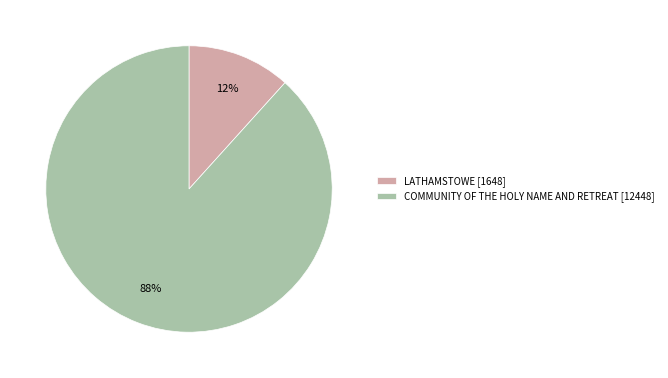

What is the majority slice?

COMMUNITY OF THE HOLY NAME AND RETREAT